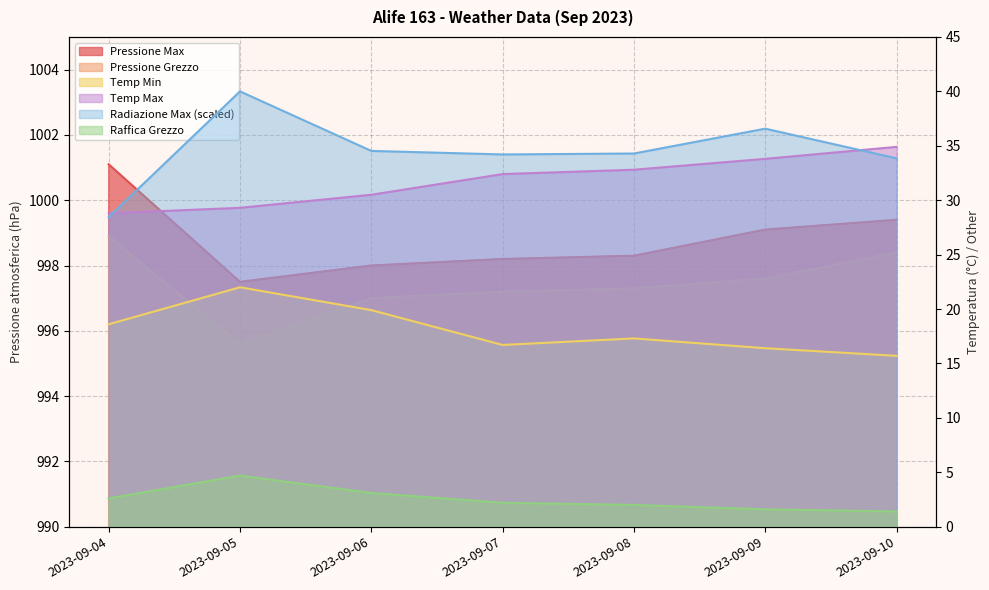

True or false: Raffica Grezzo and Radiazione Max intersect in this chart.

False